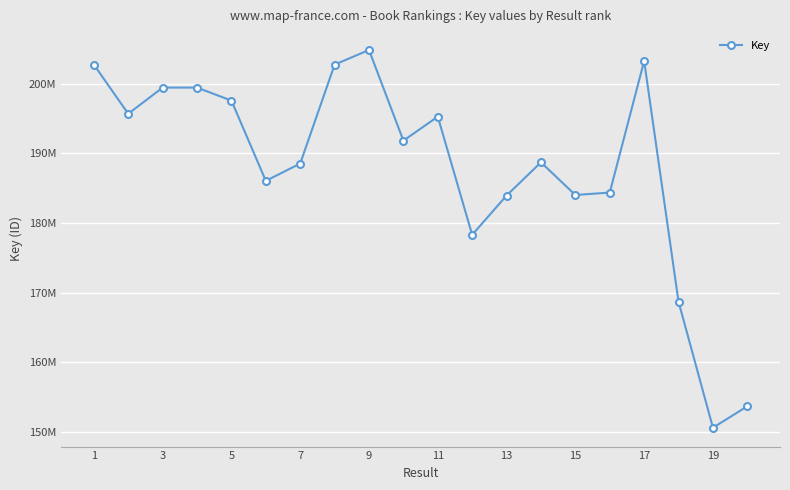

What is the greatest value displayed?

204852459